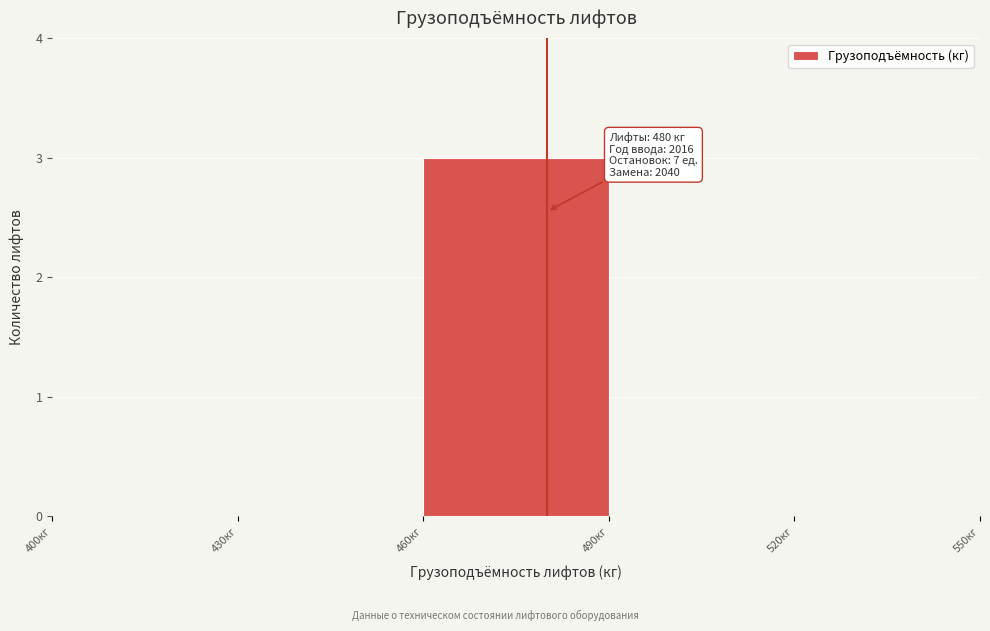

Which range on the x-axis has the tallest bar?

460 to 490